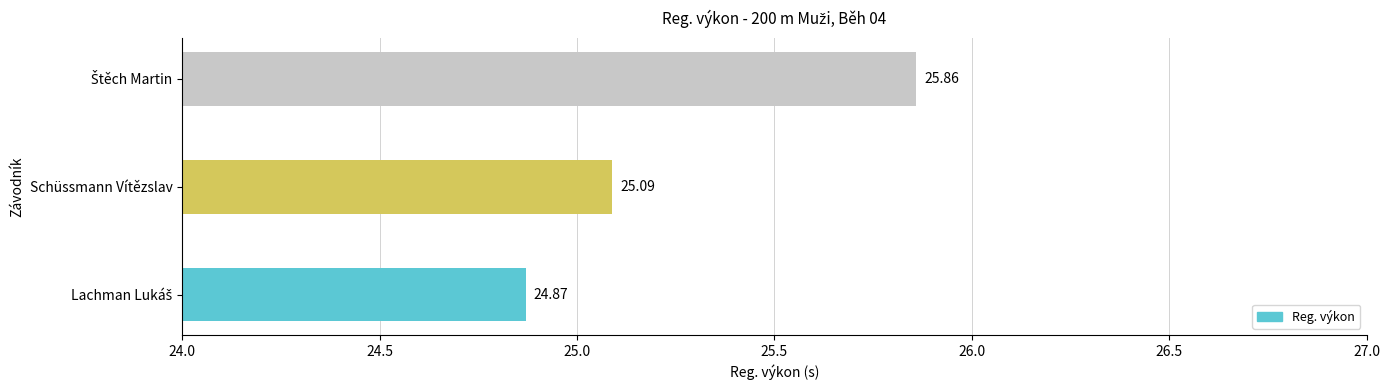

Where is the data nearest to the value 25?

Schüssmann Vítězslav